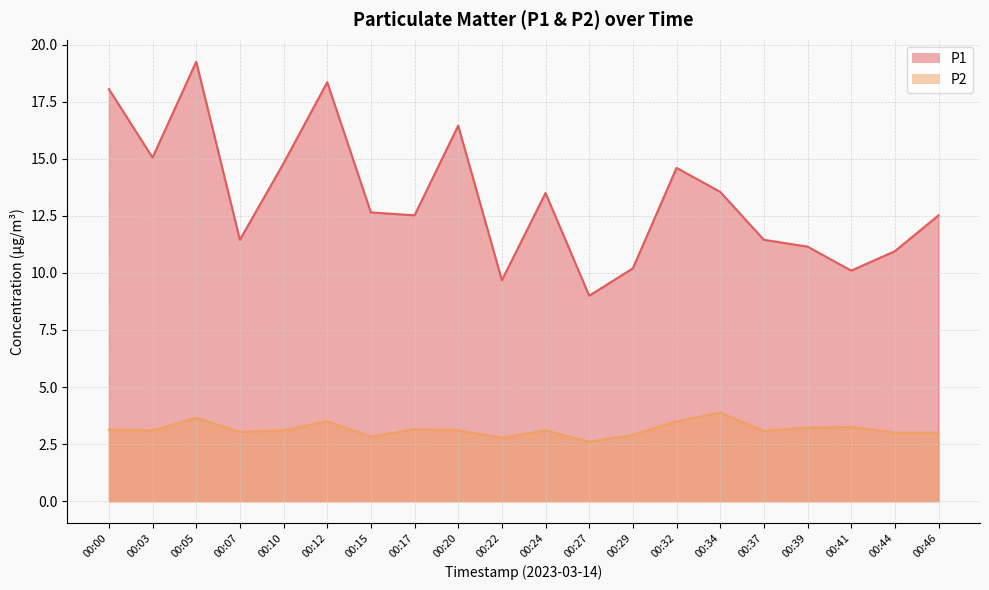

What is the difference between the maximum and second lowest values in the P1 series?

9.6